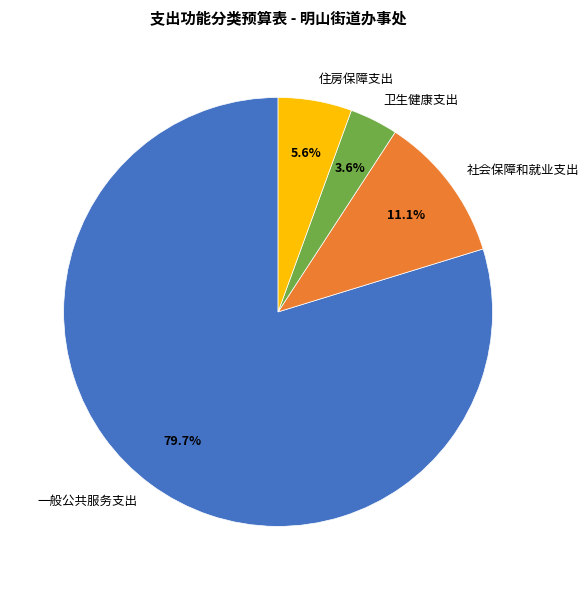

Is it true that 一般公共服务支出 is 80% of the pie?

True